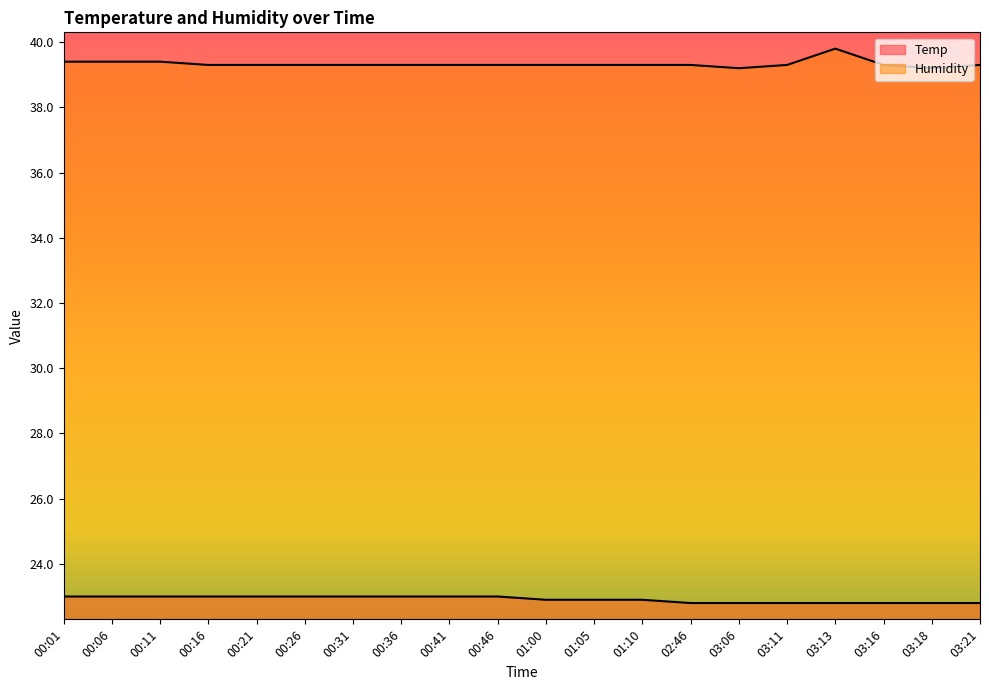

Between 00:41 and 03:16, which is larger?

00:41